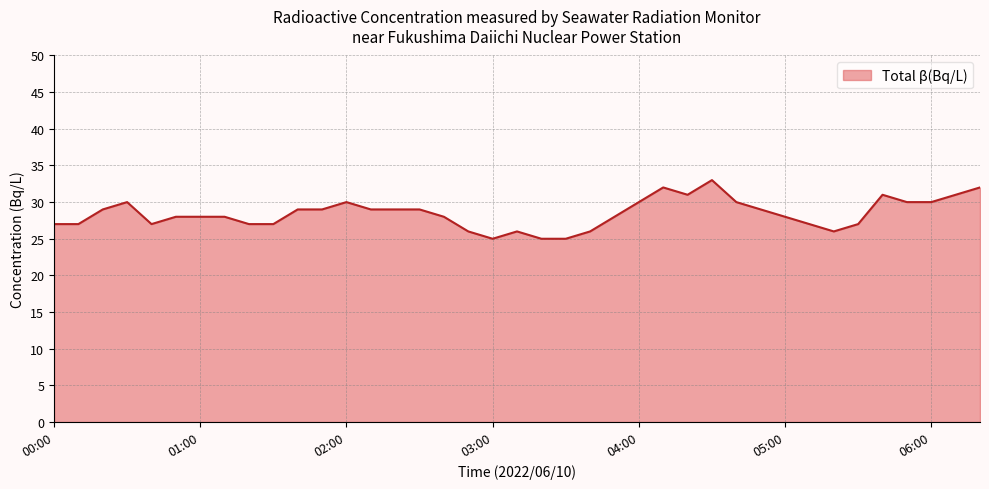

What is the average value?

28